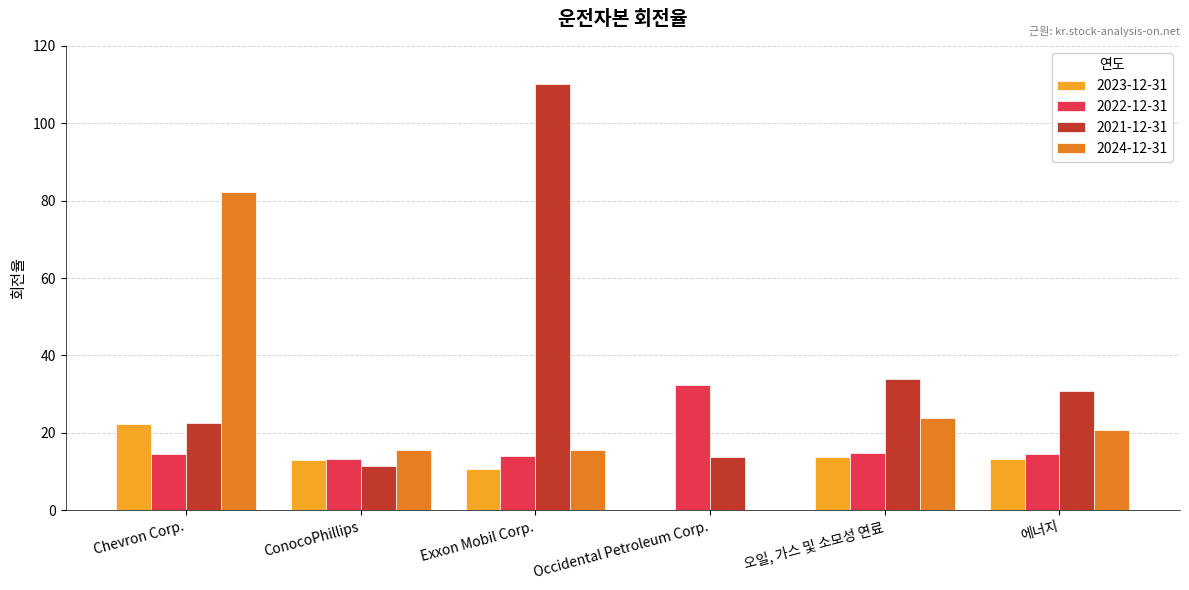

Which category has the highest value in the 2022-12-31 series?

Occidental Petroleum Corp.